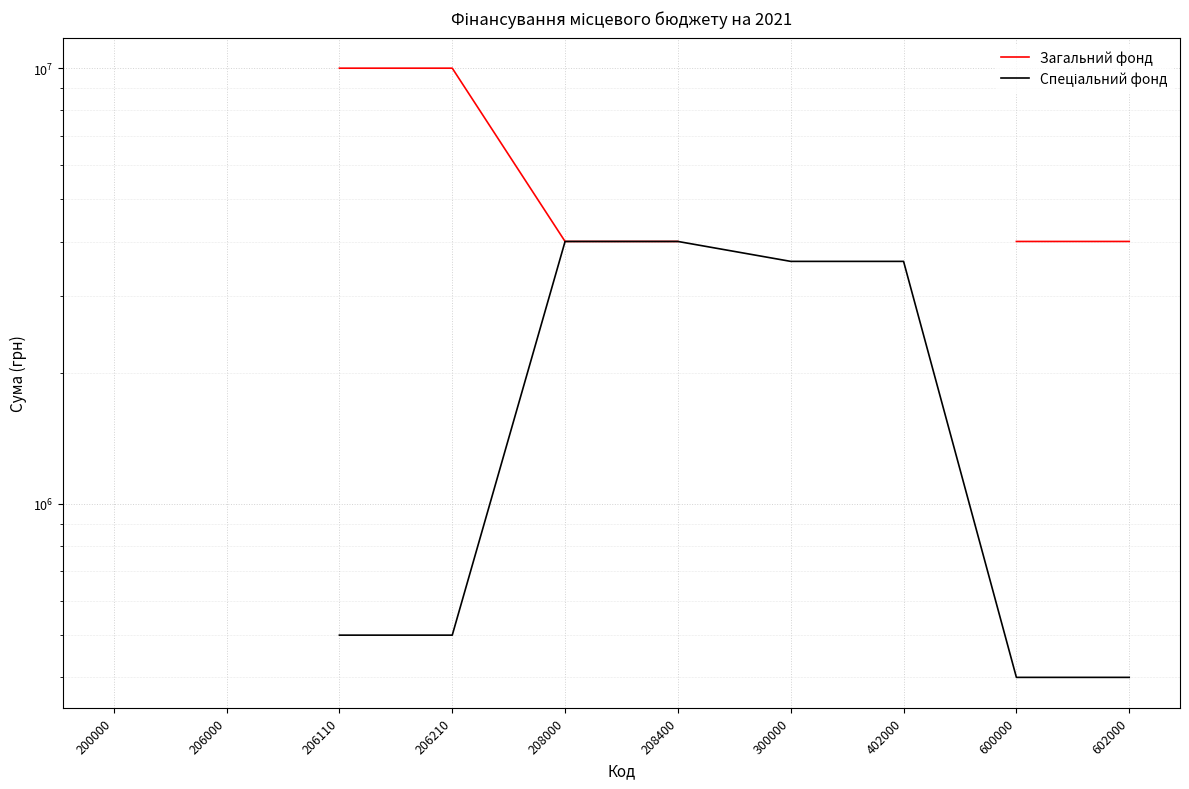

What is the difference between the second highest and minimum values in the Спеціальний фонд series?

3602826.0